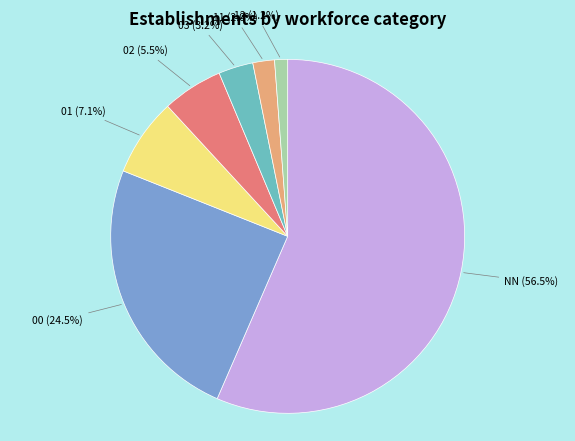

How much of the chart is everything except 01?

92.9%